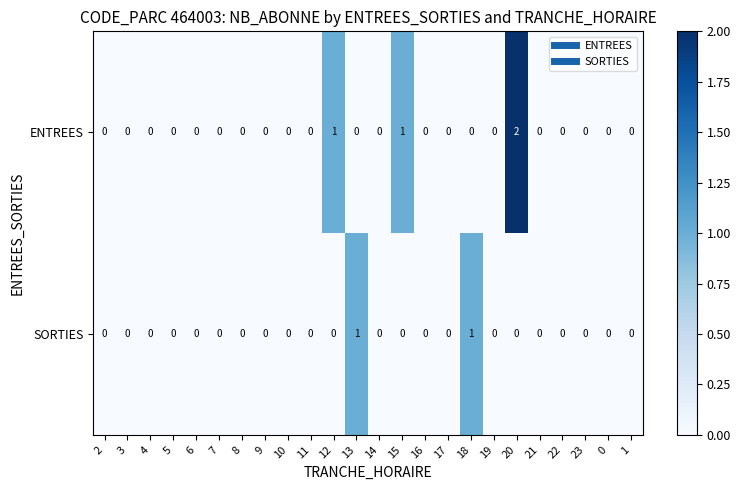

The value of ENTREES at 19 is 0. True or false?

True